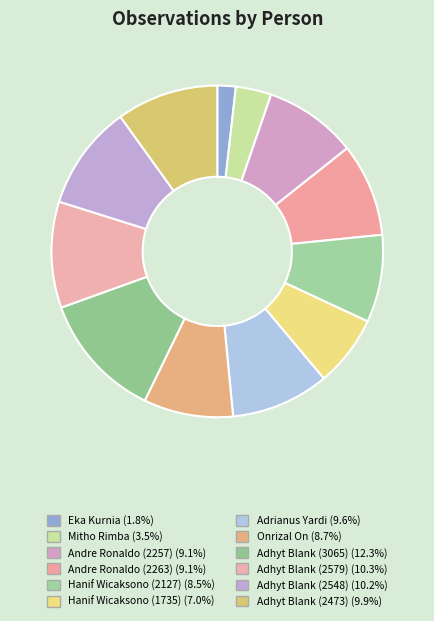

What is the largest slice in the pie chart?

Adhyt Blank (3065)